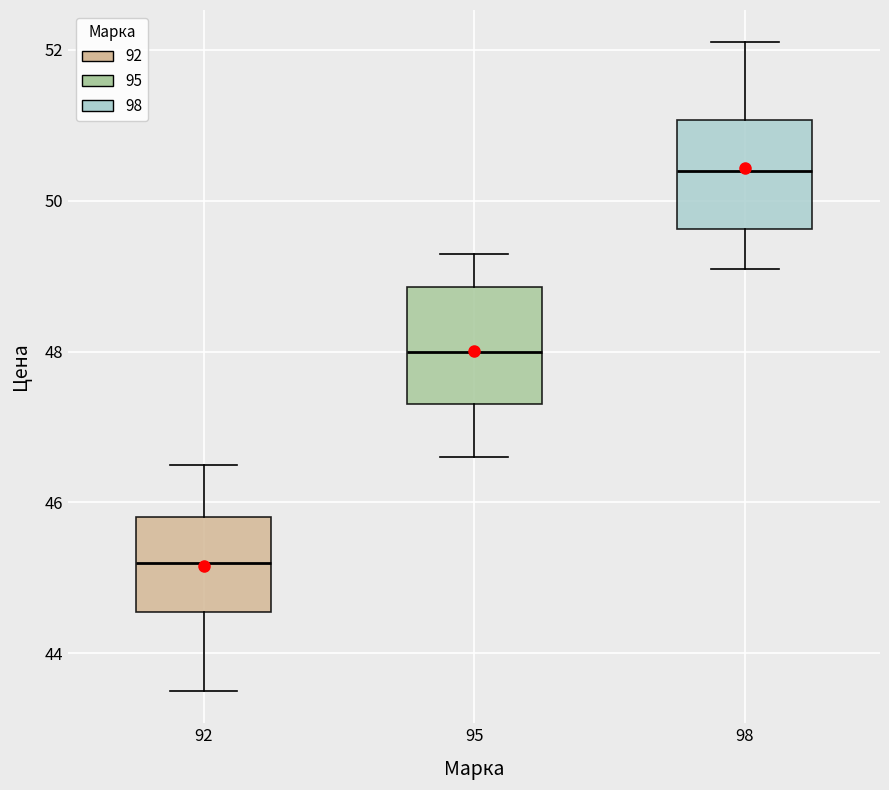

Where is the lower edge of the box at x = 92 on the y-axis? The values are not printed on the chart, so give them approximately, as read against the axis.

44.6